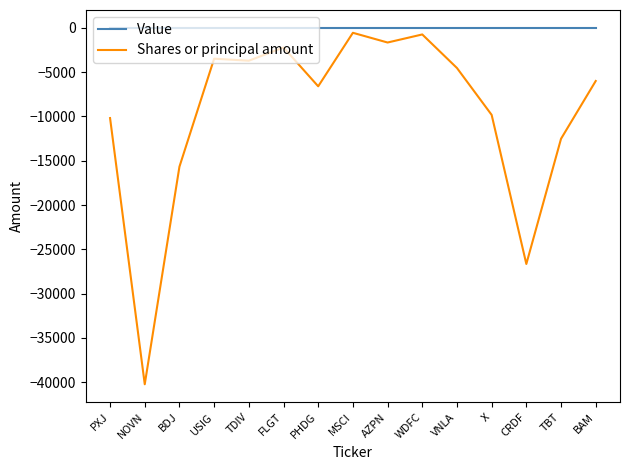

Reading left to right, extract all data points from this chart.

Value: 0	0	0	0	0	0	0	0	0	0	0	0	0	0	0
Shares or principal amount: -10184	-40224	-15670	-3483	-3712	-2220	-6600	-561	-1658	-748	-4535	-9825	-26650	-12521	-6000